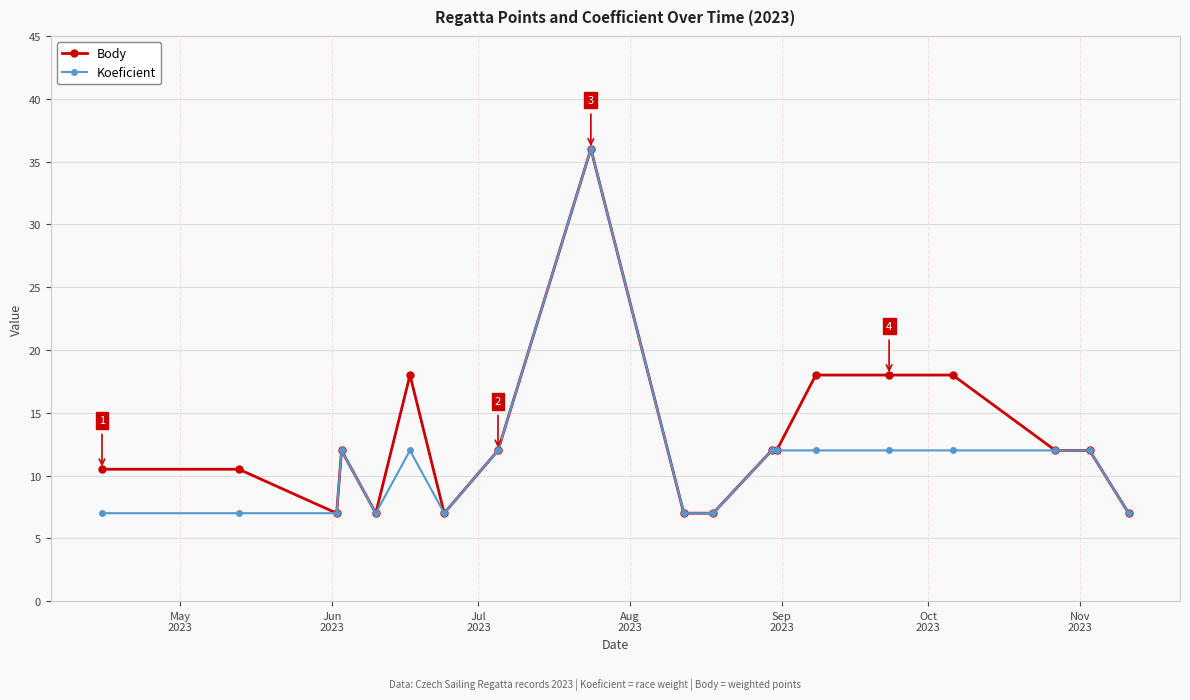

What is the value of the Body point at the 15th from the left?

18.0